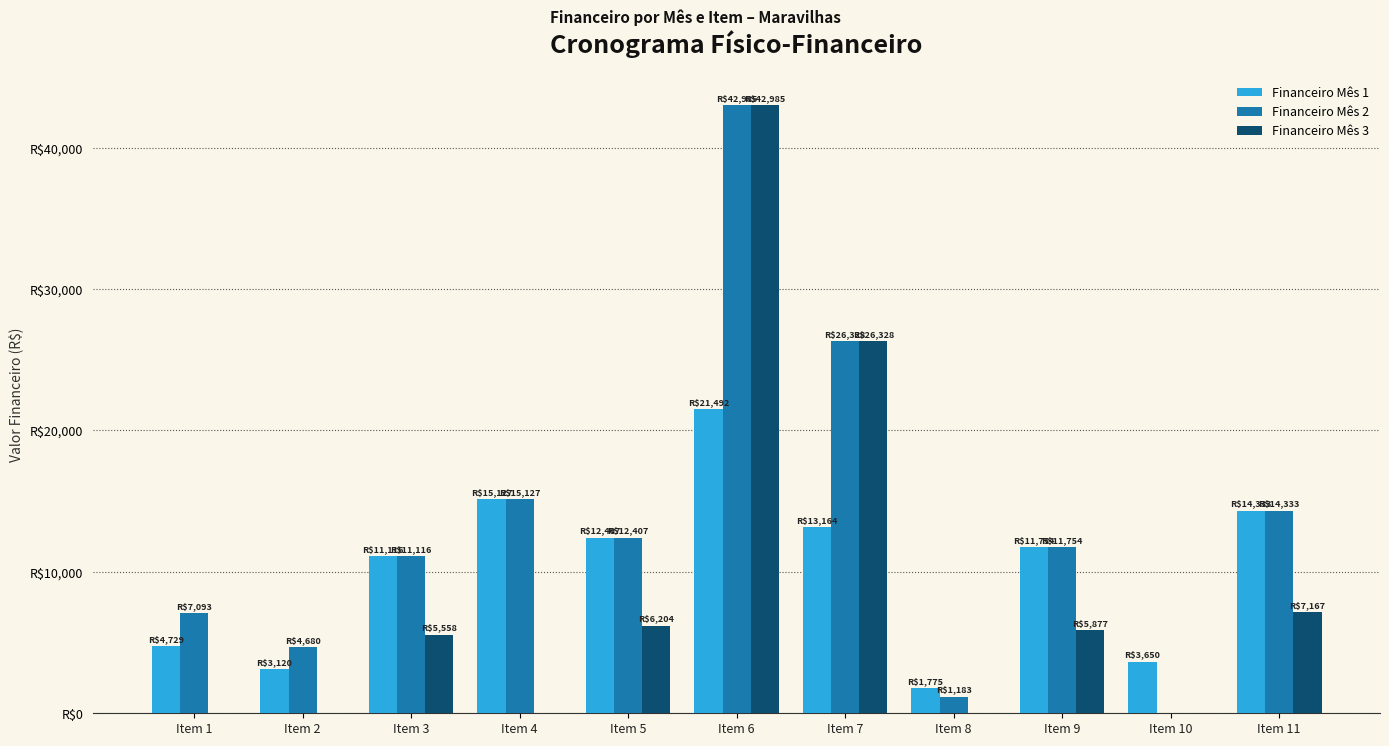

What is the value of the Financeiro Mês 3 bar at the 11th from the left?

7166.6